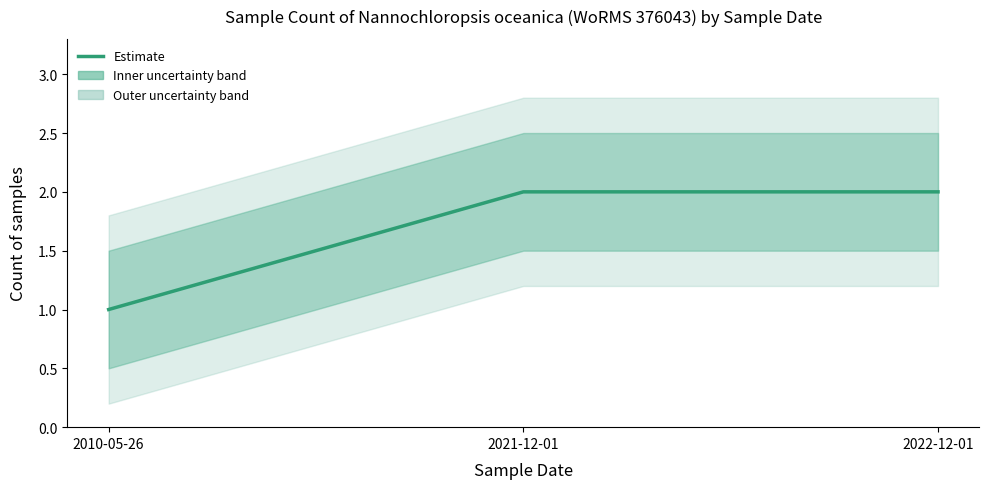

Which label corresponds to the largest value in the chart?

2021-12-01